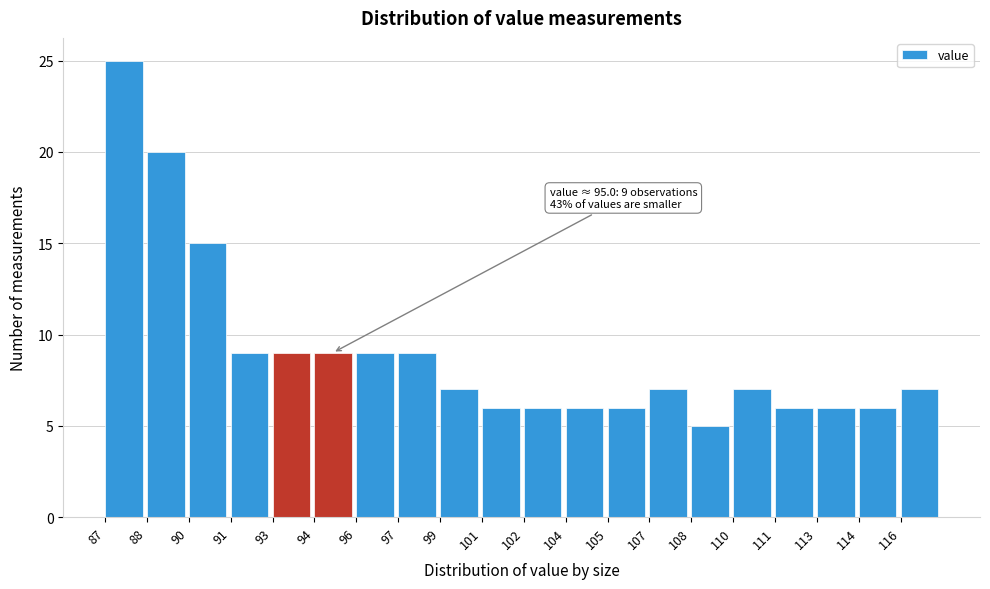

Reading left to right, transcribe all the data shown in this chart.

87=25	88=20	90=15	91=9	93=9	94=9	96=9	97=9	99=7	101=6	102=6	104=6	105=6	107=7	108=5	110=7	111=6	113=6	114=6	116=7